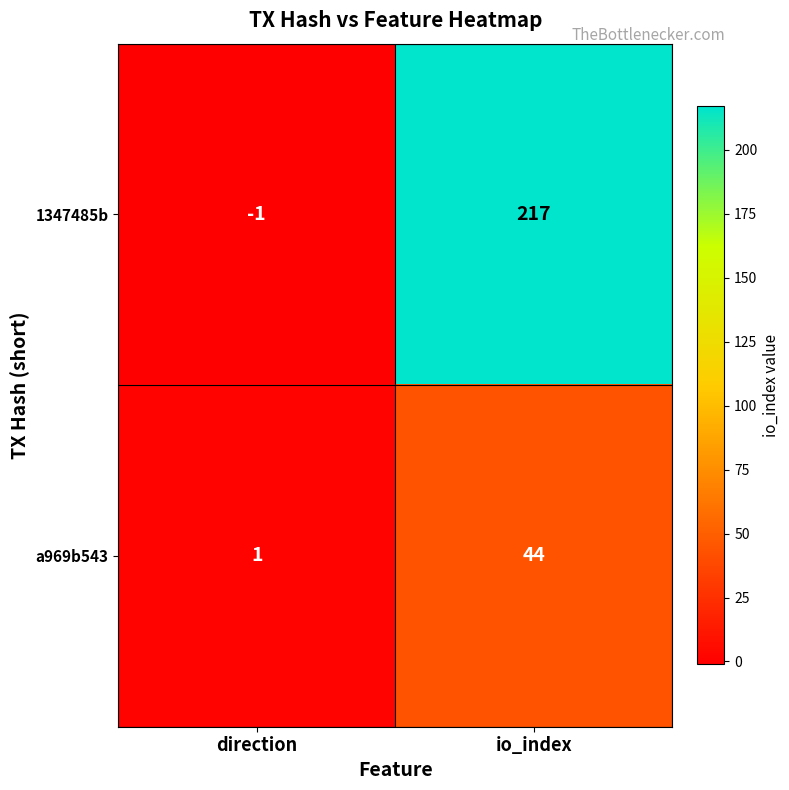

The a969b543 series shows 44 at io_index. True or false?

True